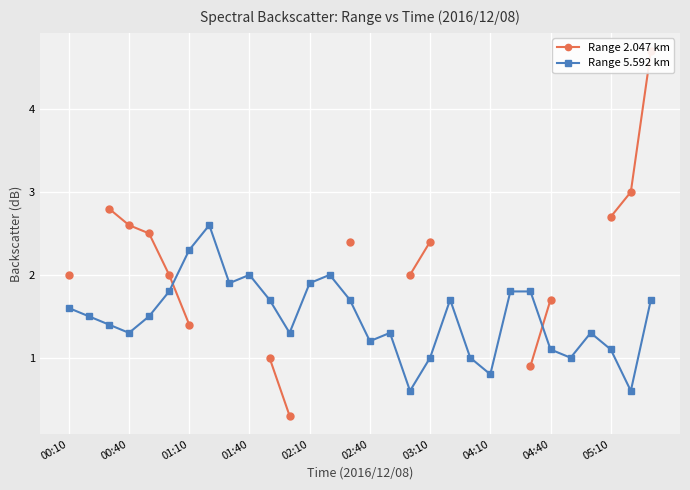

What is the value of the Range 5.592 km point at the 7th from the left?

2.3